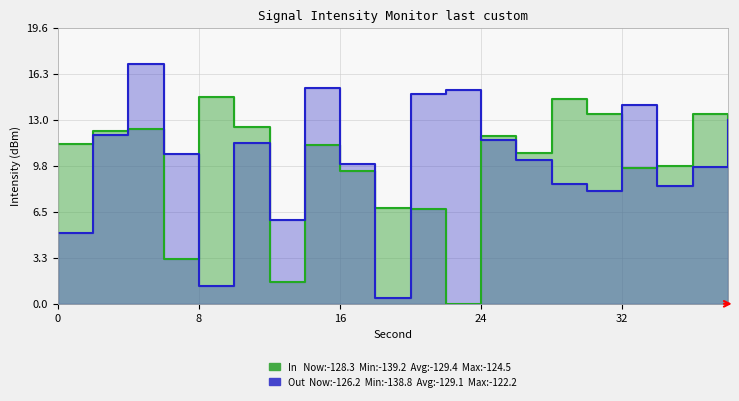

How many lines are shown in the chart?

2